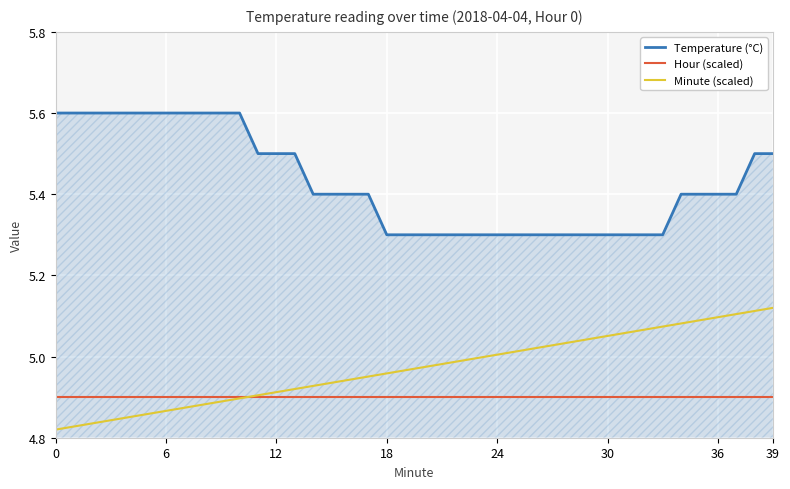

True or false: Hour (scaled) and Temperature (°C) intersect in this chart.

False